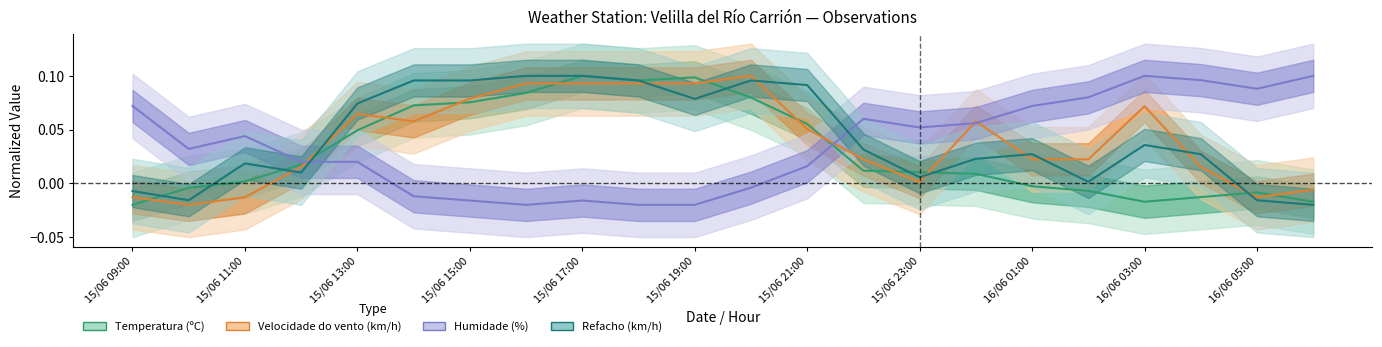

What is the total value across all series at 16/06 03:00?

0.2